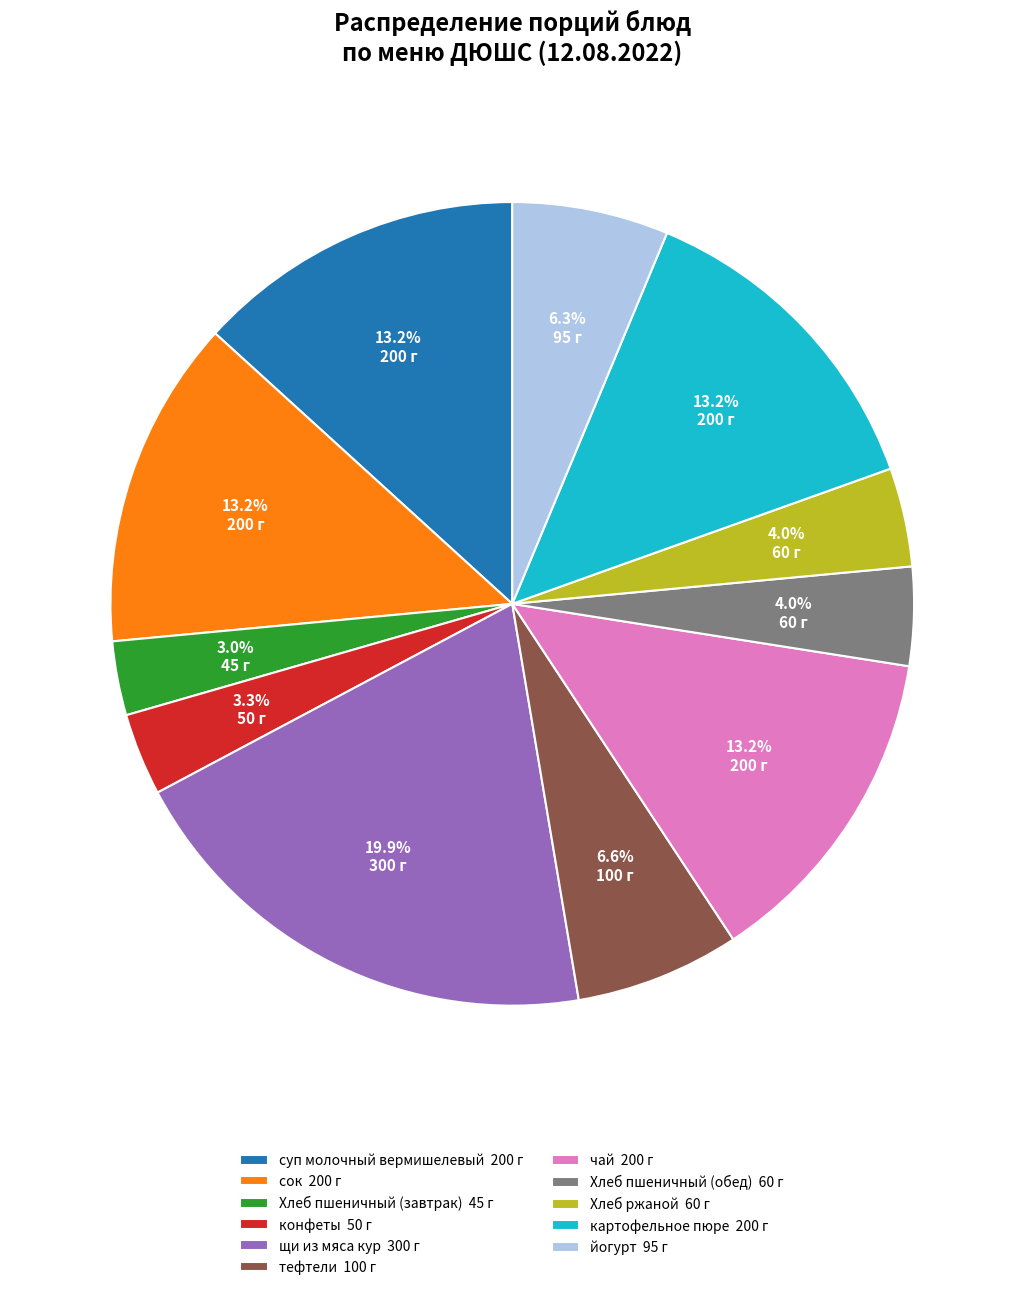

Between щи из мяса кур and чай, which is larger?

щи из мяса кур